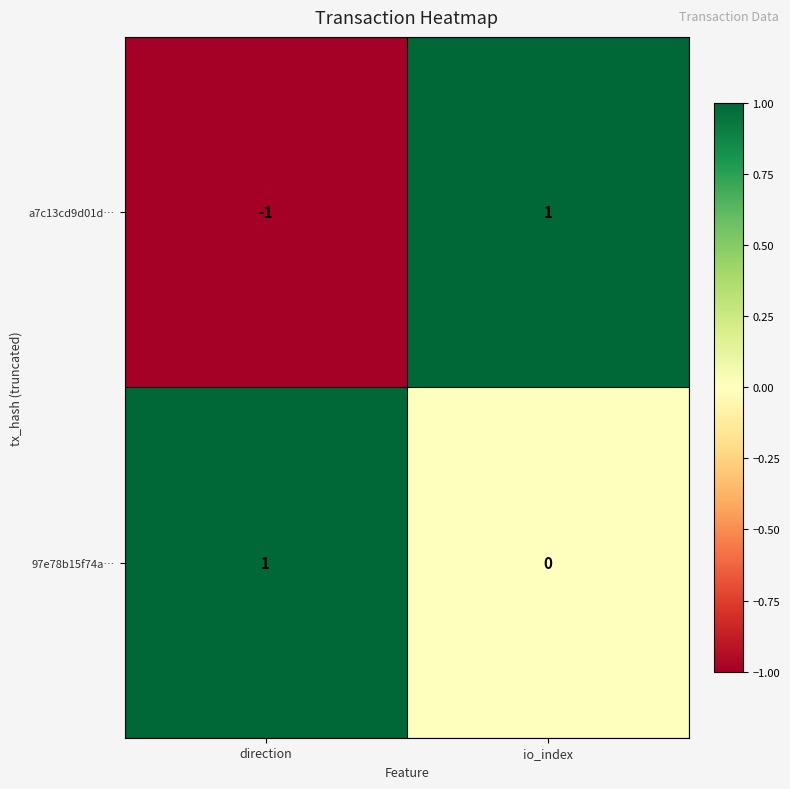

At which category does the chart reach its minimum across all series?

direction